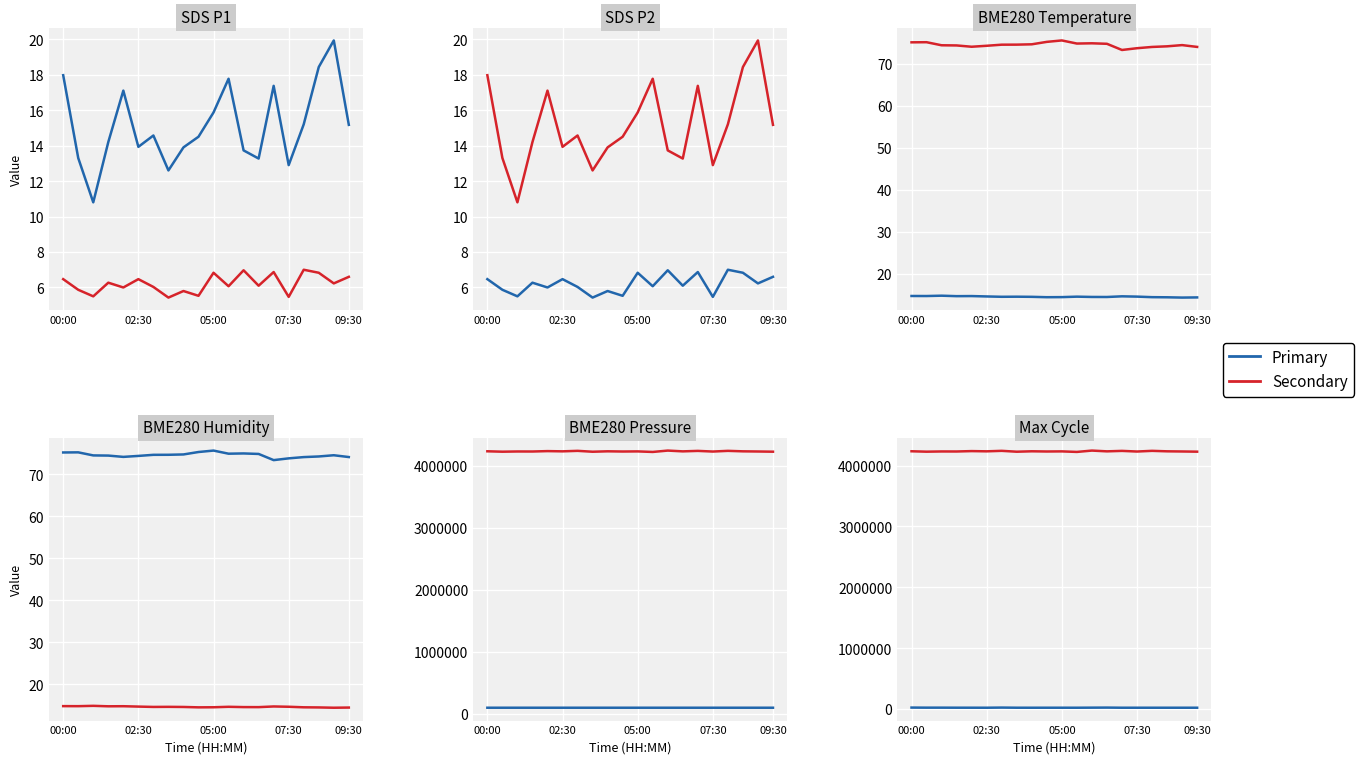

Is it true that Secondary equals 2733140 at 09:30?

False